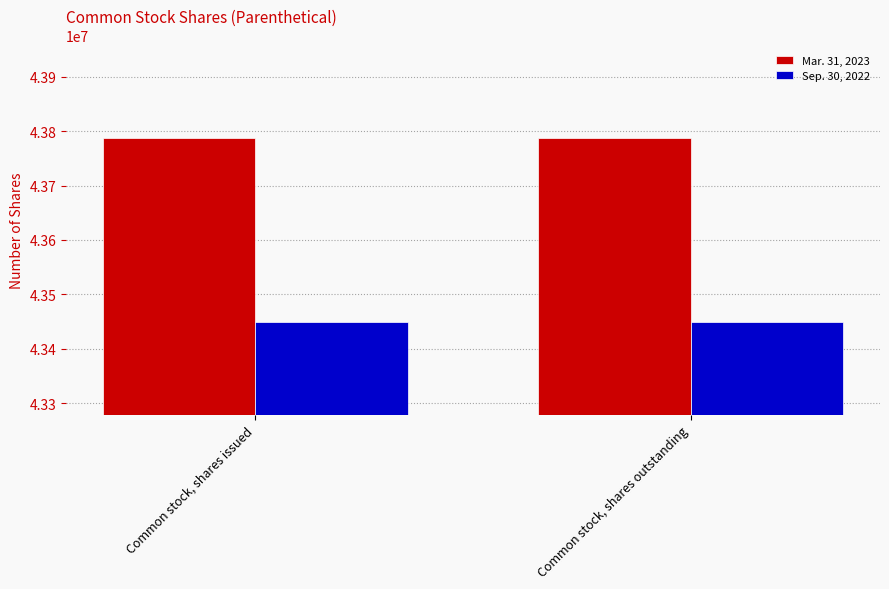

At how many categories does at least one series exceed 43589008?

2